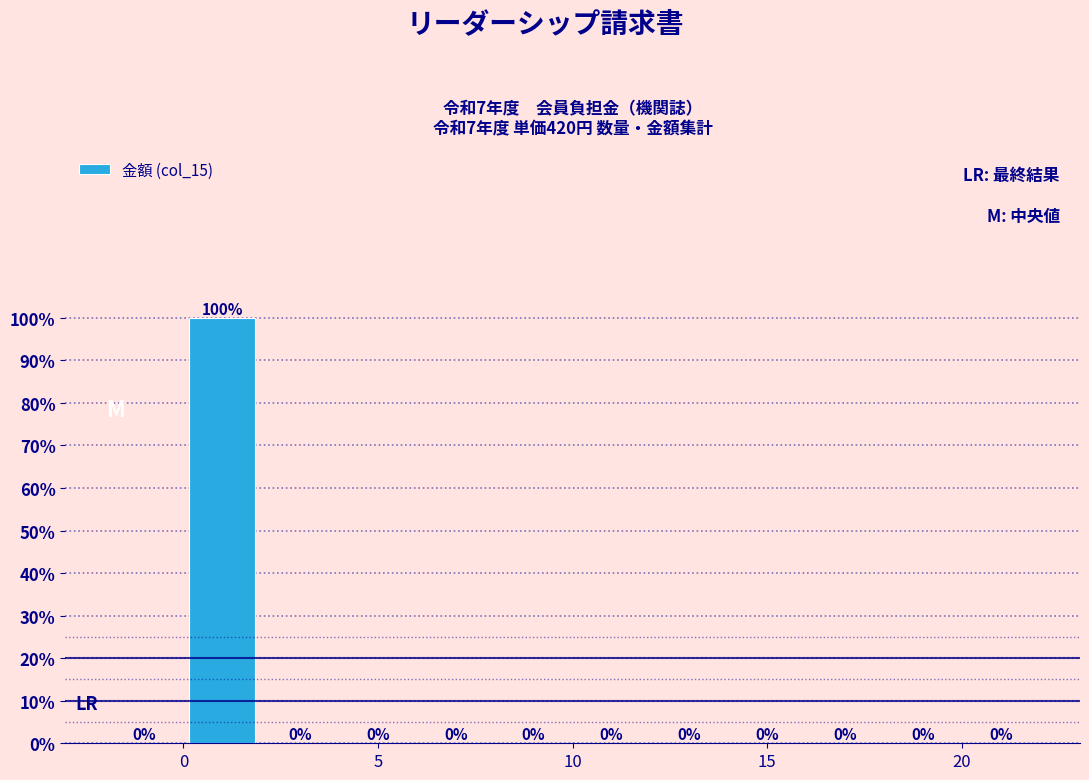

Over which range of the x-axis is the bar tallest?

0 to 2